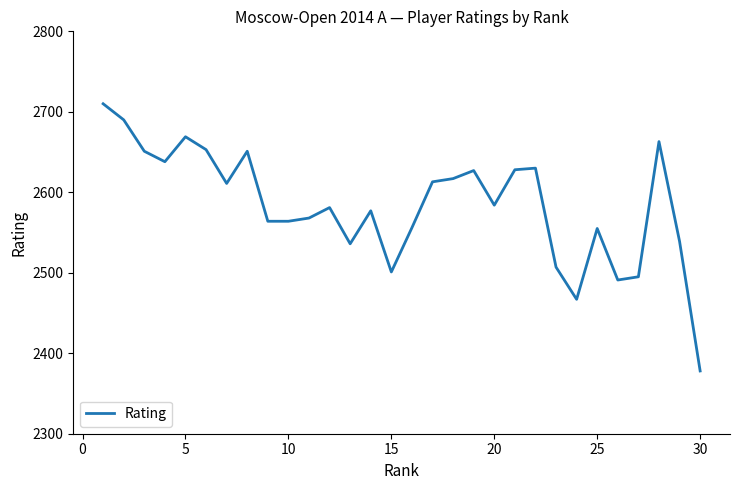

What is the maximum value shown in the chart?

2710